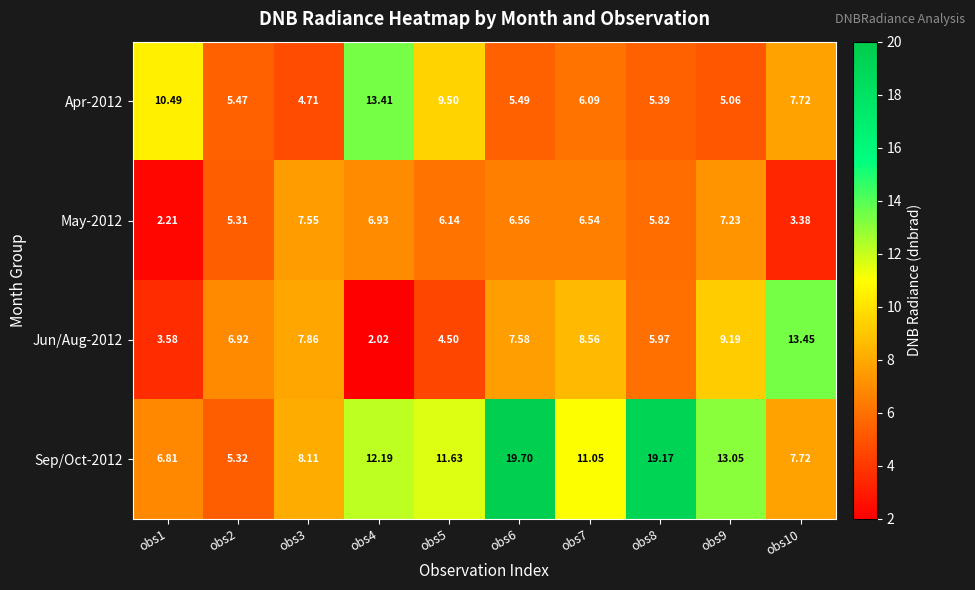

How many values in the Jun/Aug-2012 series exceed 7?

5